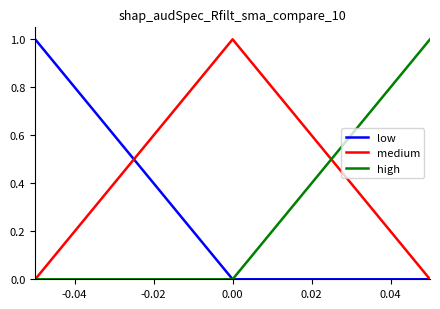

What is the maximum value for medium?

1.0